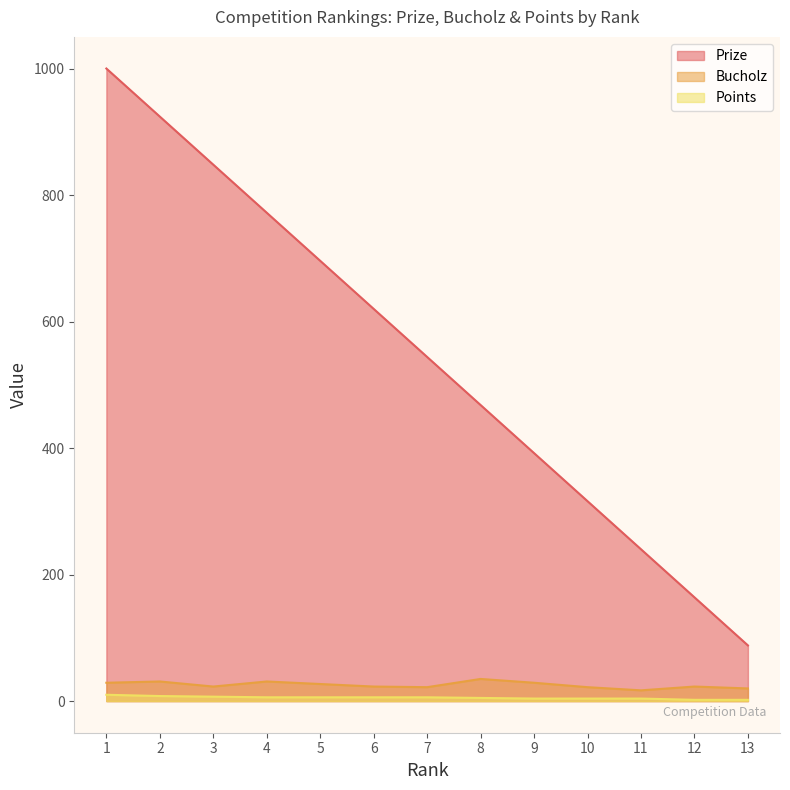

Reading left to right, list all the values displayed in this chart.

Prize: 1=1000	2=924	3=848	4=772	5=696	6=620	7=544	8=468	9=392	10=316	11=240	12=164	13=88
Bucholz: 1=29	2=31	3=23	4=31	5=27	6=23	7=22	8=35	9=29	10=22	11=17	12=23	13=20
Points: 1=10	2=8	3=7	4=6	5=6	6=6	7=6	8=5	9=4	10=4	11=4	12=2	13=2